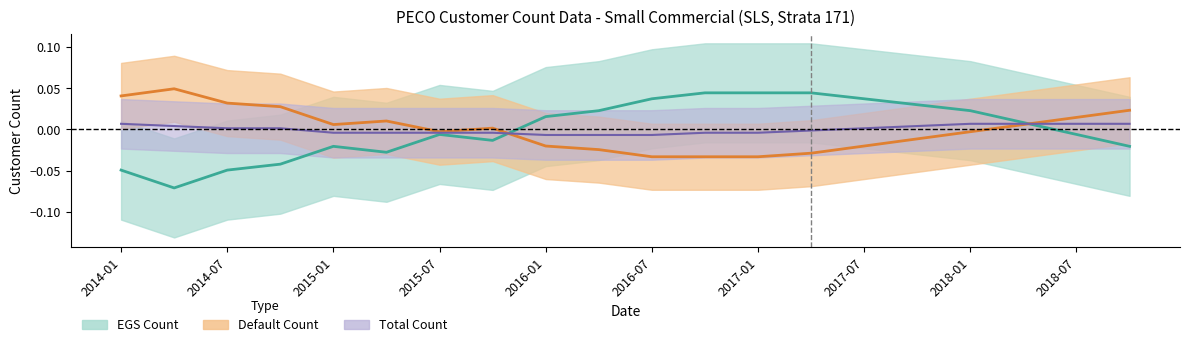

What are all the series names shown in the legend?

egs_count, default_count, total_count